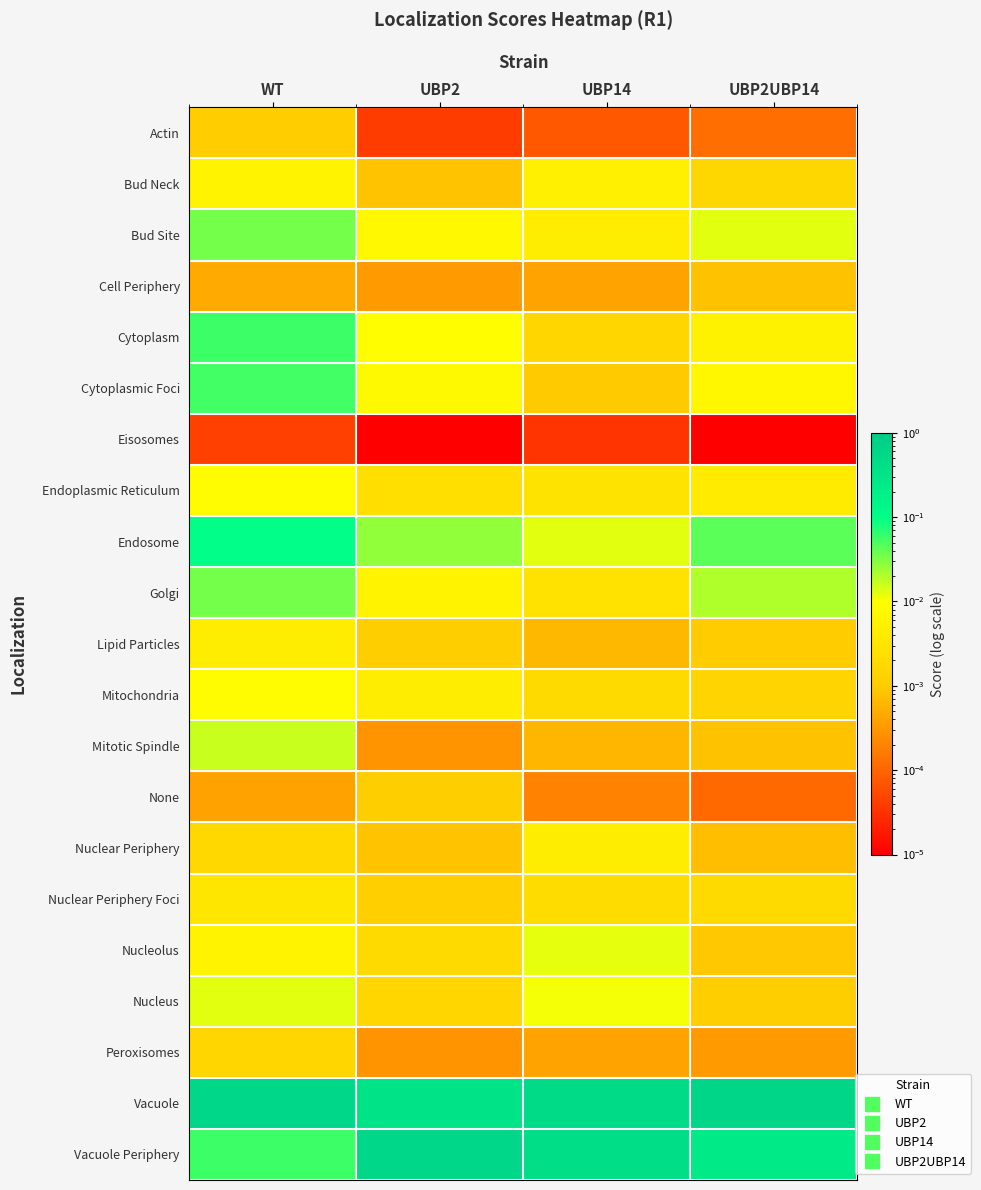

Between UBP2UBP14 and UBP2, which is larger?

UBP2UBP14